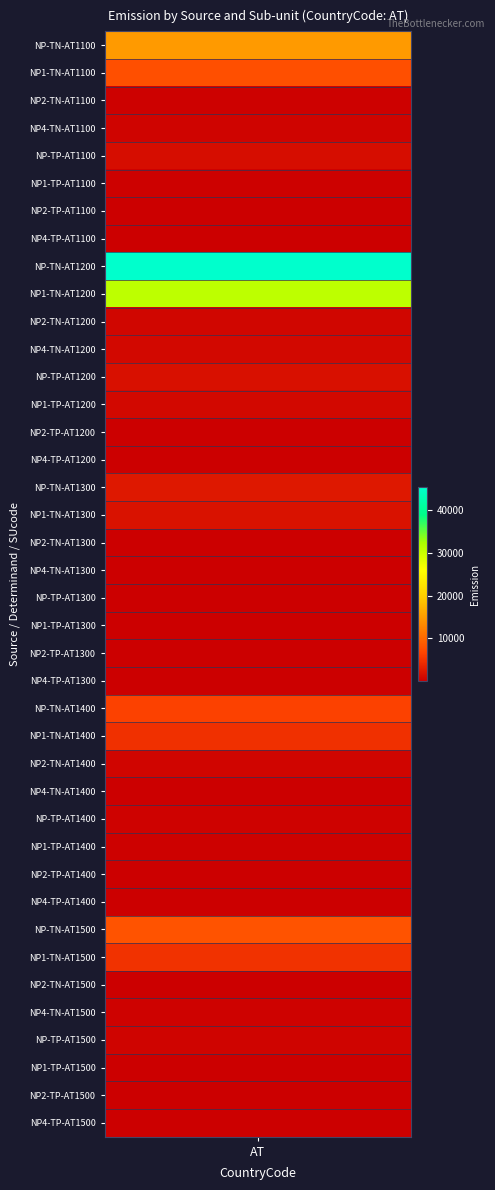

Reading right to left, what are all the values shown in this chart?

41	3	43	463	284	63	4881	8038	21	14	260	345	152	575	4689	6231	5	1	158	173	34	28	1804	2344	117	14	814	1657	852	633	30920	45447	71	6	209	1421	473	210	7577	14786